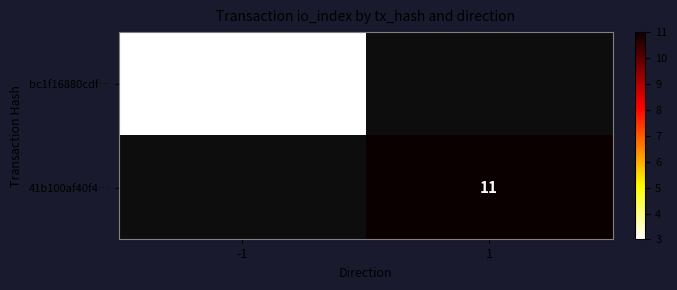

Is it true that bc1f16880cdf… equals 4 at -1?

False